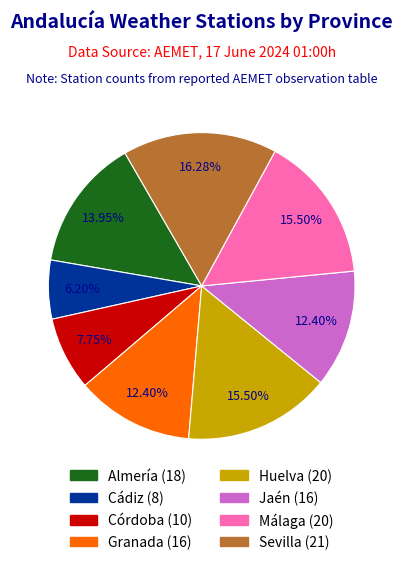

Approximately how many times larger is the value at Almería compared to Cádiz?

2.2